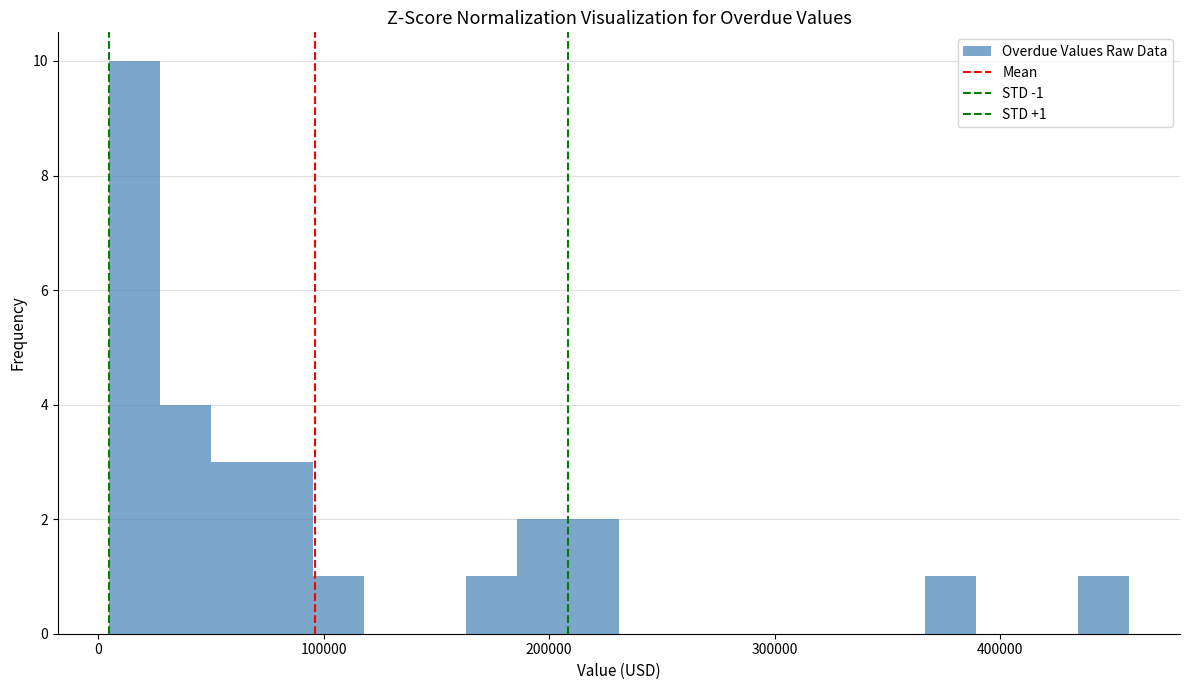

Around what value on the x-axis is the tallest bar? Give the approximate position of its centre, as read against the axis.

20000